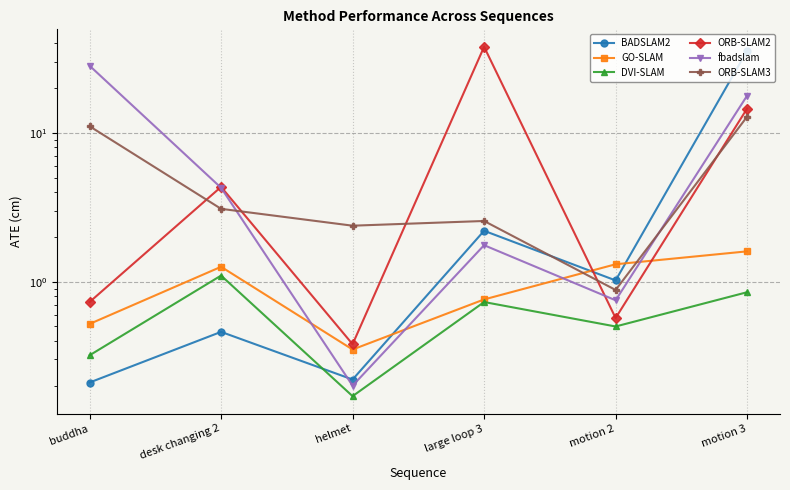

What is the label of the 3rd point from the left?

helmet